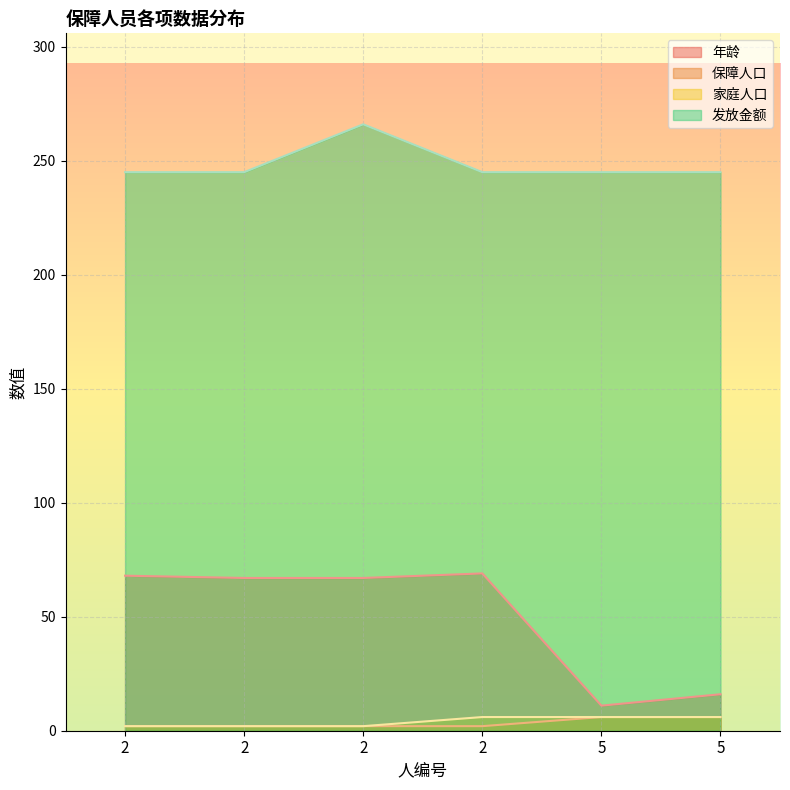

At which label does 家庭人口 reach its minimum?

2